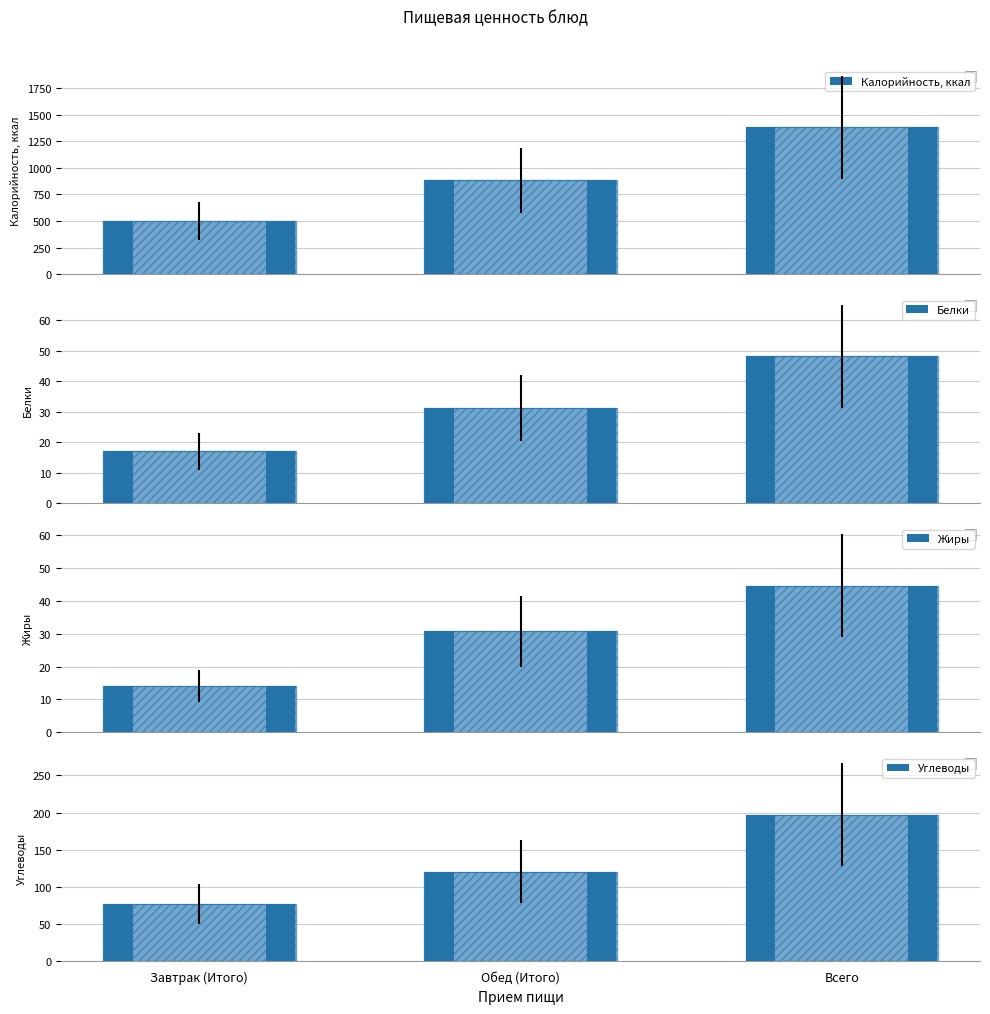

What is the label of the 3rd bar from the left?

Всего